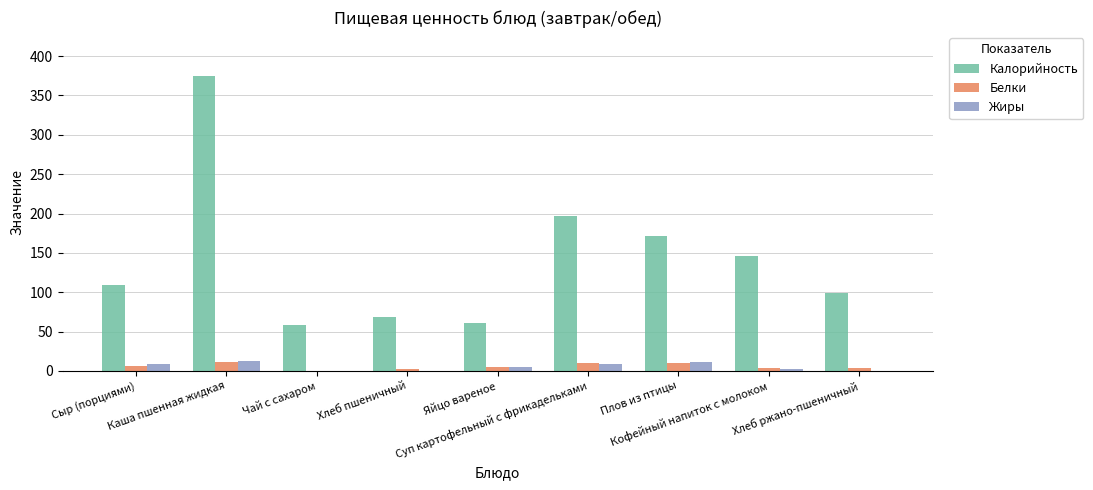

What is the greatest value displayed?

374.4